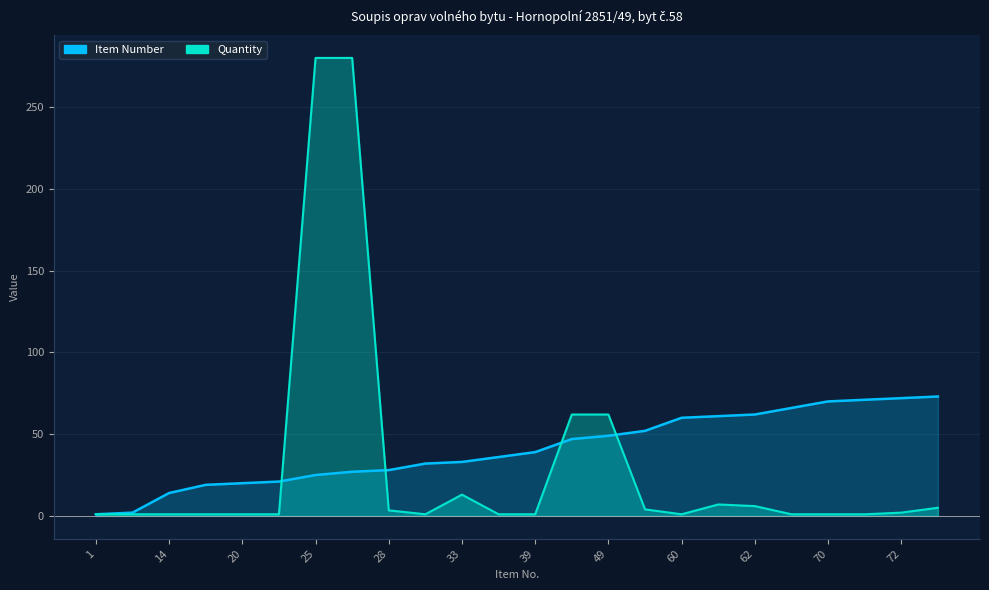

Reading left to right, what are all the values shown in this chart?

Item Number: 1.0	2.0	14.0	19.0	20.0	21.0	25.0	27.0	28.0	32.0	33.0	36.0	39.0	47.0	49.0	52.0	60.0	61.0	62.0	66.0	70.0	71.0	72.0	73.0
Quantity: 1.0	1.0	1.0	1.0	1.0	1.0	280.0	280.0	3.4	1.0	13.0	1.0	1.0	62.0	62.0	4.0	1.0	7.0	6.0	1.0	1.0	1.0	2.0	5.0